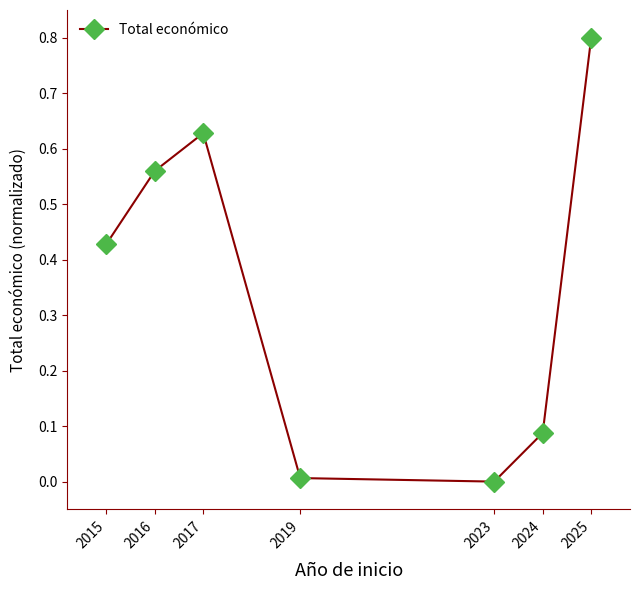

Read the value at 2025.

0.8